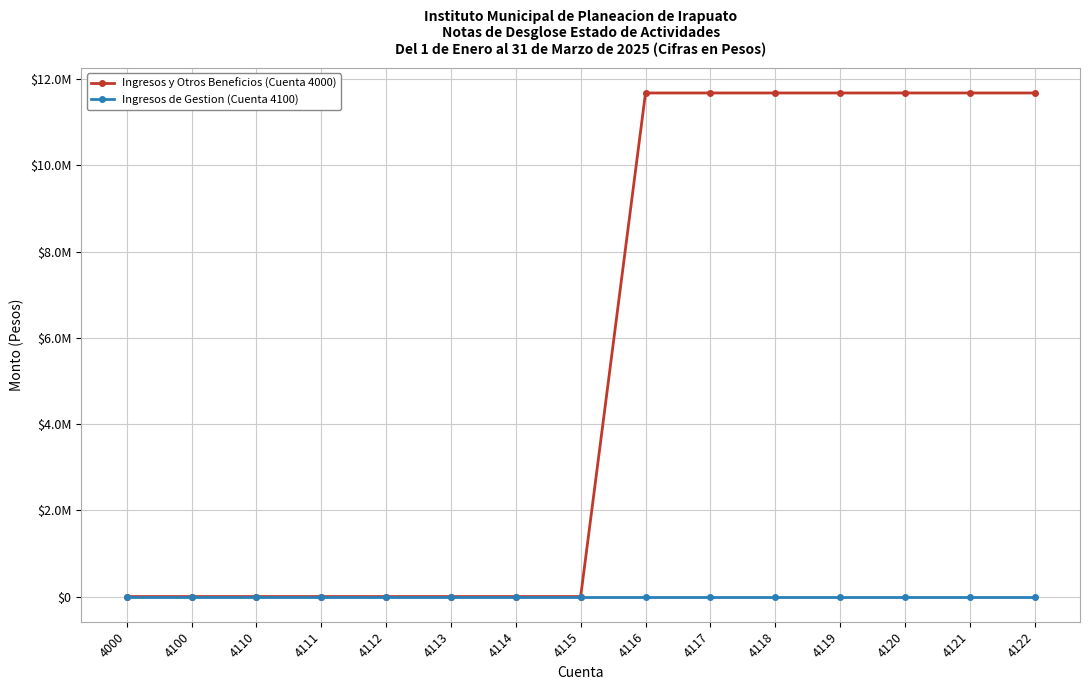

How many values in Ingresos y Otros Beneficios (Cuenta 4000) are above zero?

7